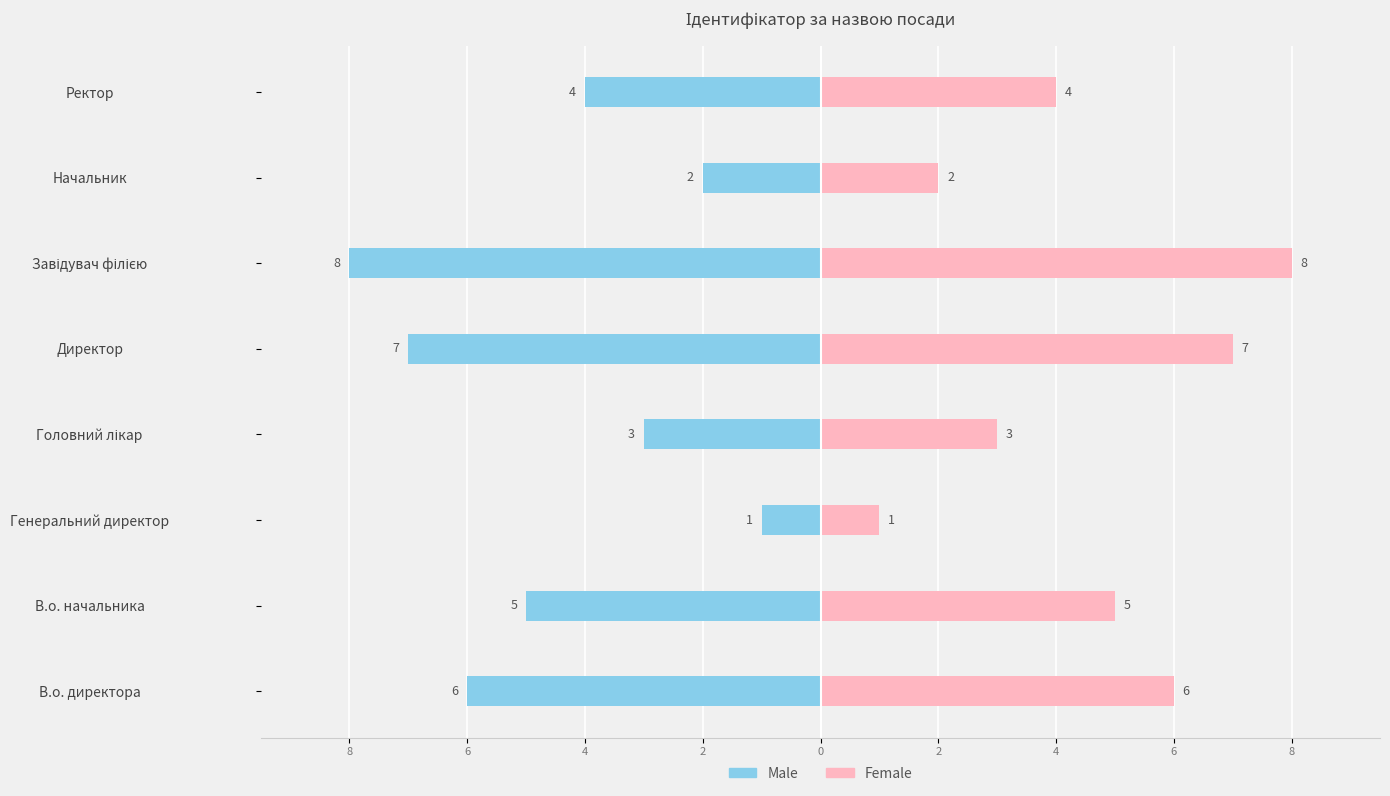

Which series has the widest spread of values?

Male